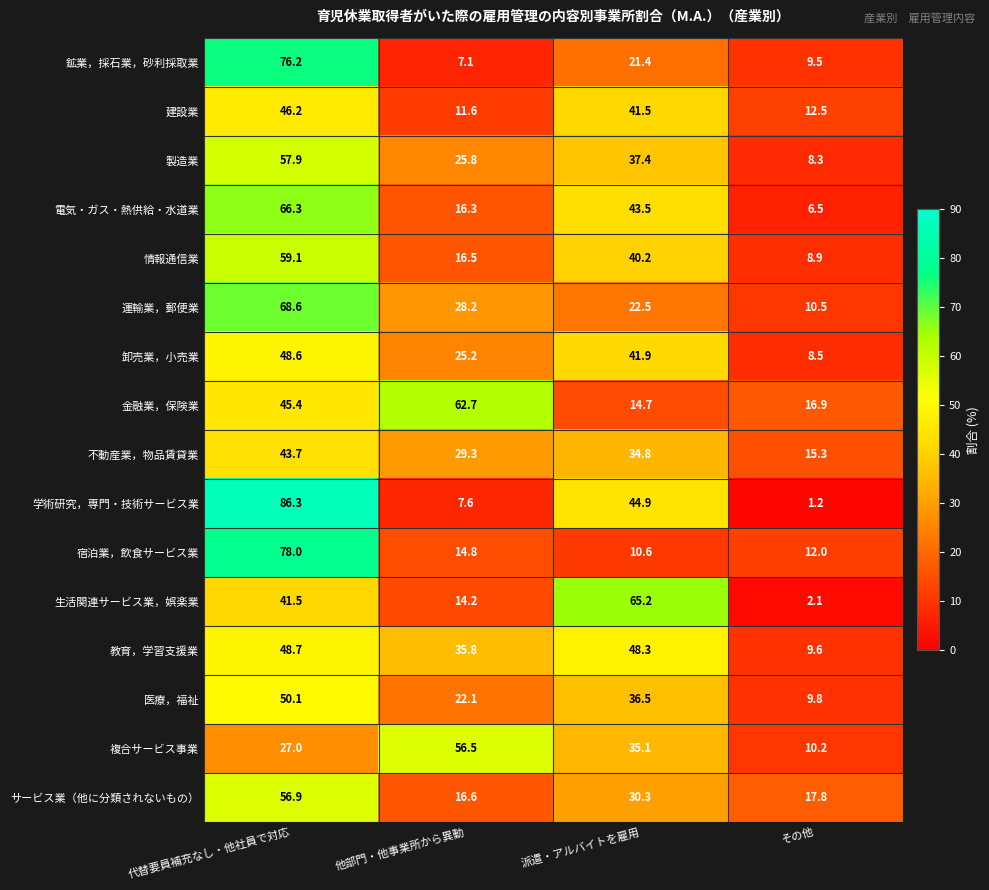

At which label does 学術研究，専門・技術サービス業 first exceed 44?

代替要員補充なし・他社員で対応